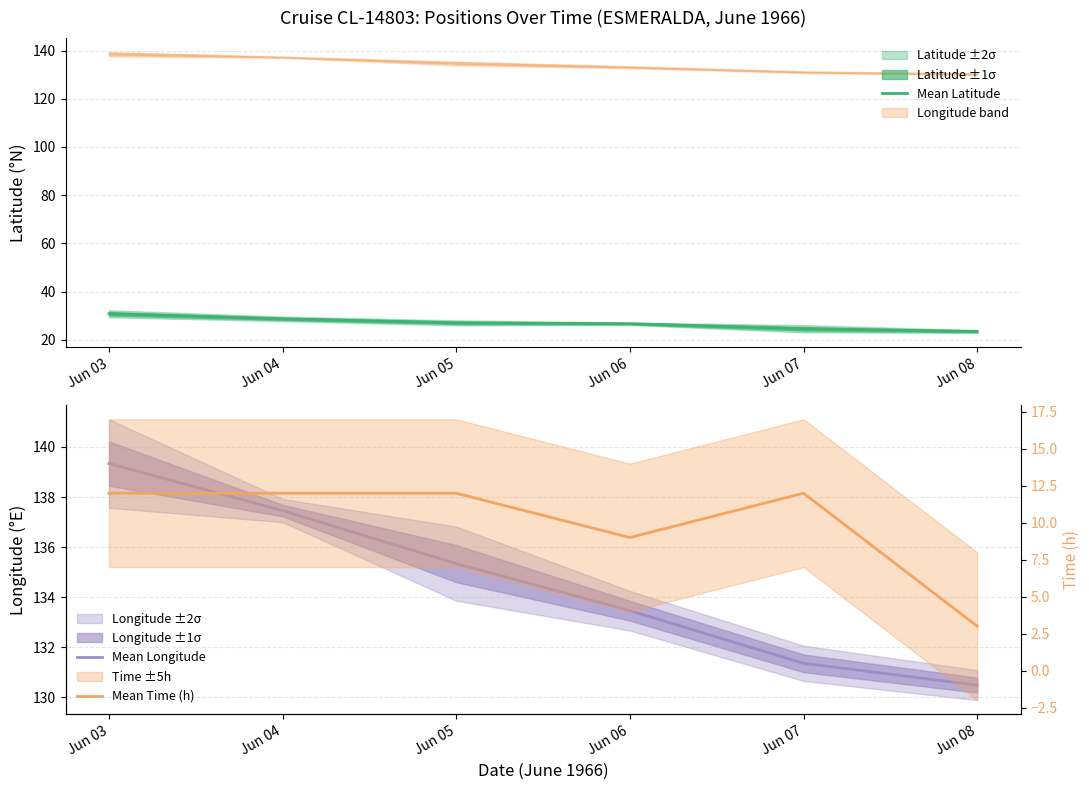

Count the number of categories in the chart.

6